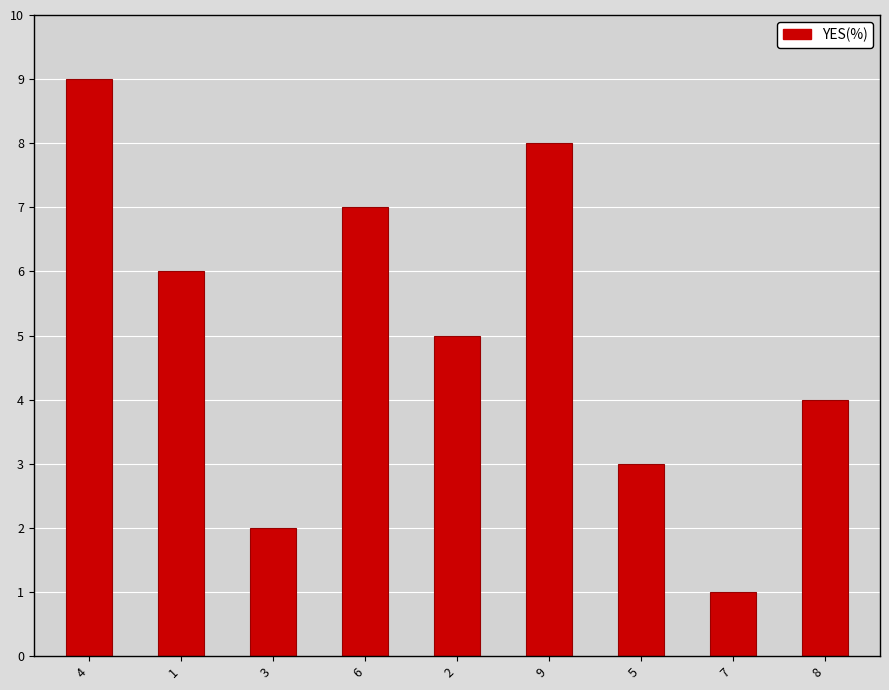

Does the chart contain any negative values?

No